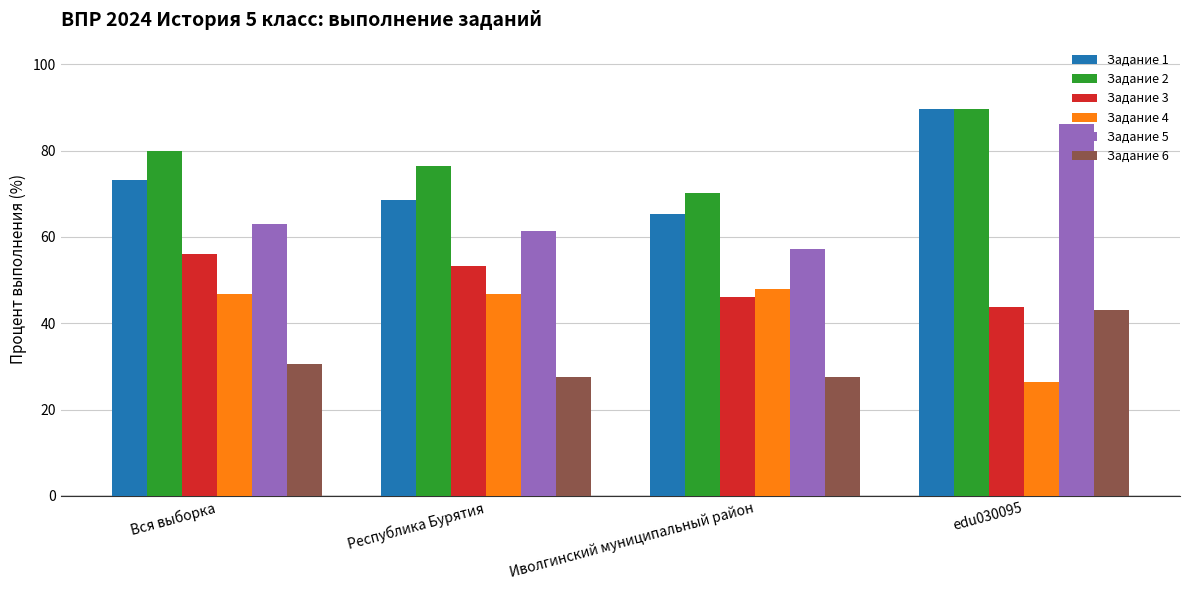

How many groups of bars are there?

4